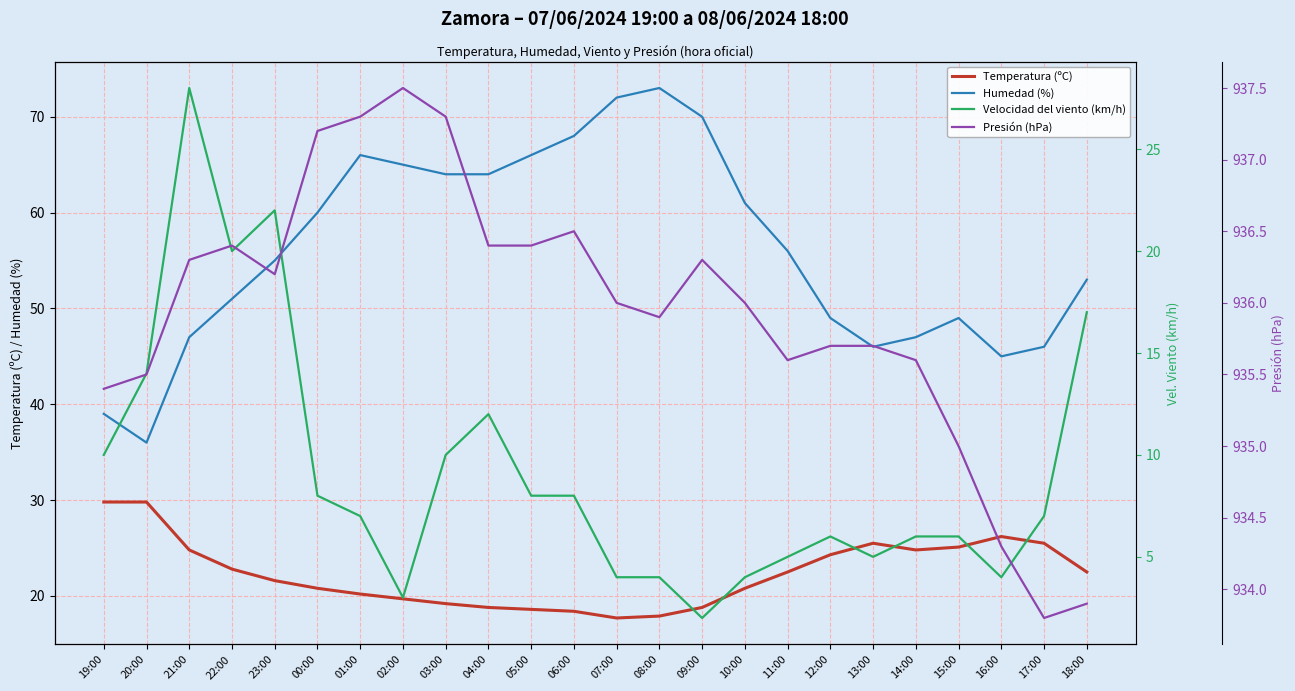

Where is the first local minimum for Presión (hPa)?

23:00